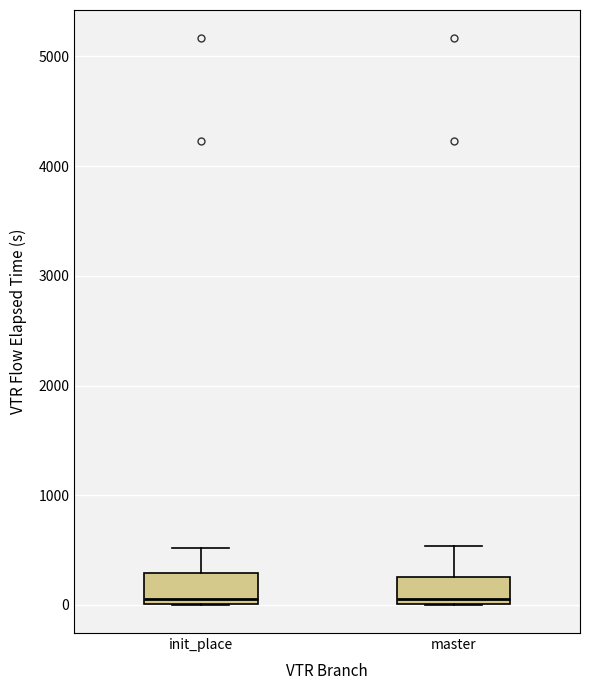

Reading left to right, transcribe this box plot: for each box, give where its median line is, the range the box spans, and where its two whiskers end, as read against the y-axis. The values are not printed on the chart, so give them approximately, as read against the axis.

init_place: median 100, box 0 to 300, whiskers 0 to 500
master: median 100, box 0 to 300, whiskers 0 to 500